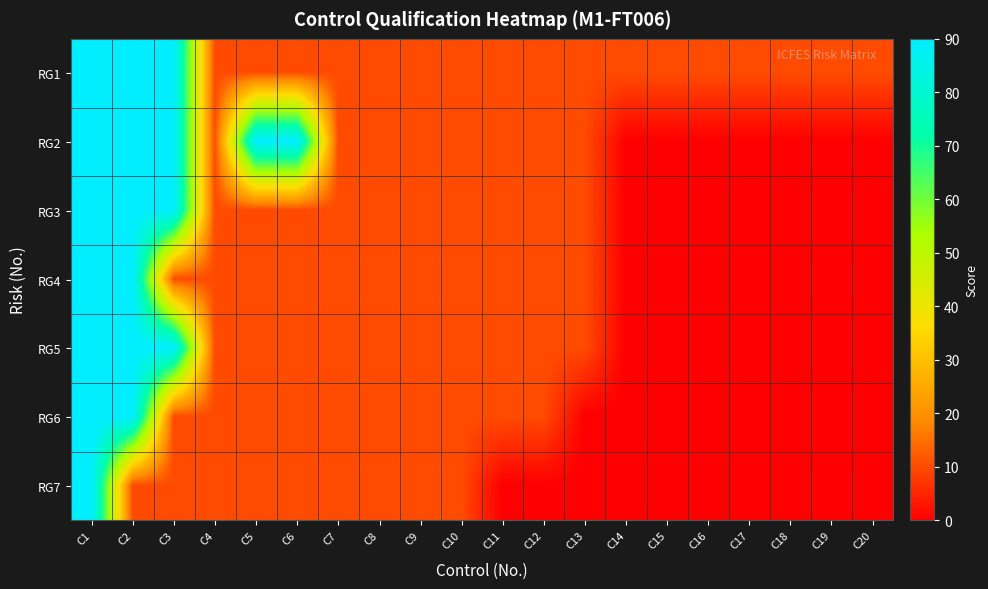

Reading left to right, transcribe all the data shown in this chart.

RG1: C1=90	C2=90	C3=90	C4=10	C5=10	C6=10	C7=10	C8=10	C9=10	C10=10	C11=10	C12=10	C13=10	C14=10	C15=10	C16=10	C17=10	C18=10	C19=10	C20=10
RG2: C1=90	C2=90	C3=90	C4=10	C5=90	C6=90	C7=10	C8=10	C9=10	C10=10	C11=10	C12=10	C13=10	C14=0	C15=0	C16=0	C17=0	C18=0	C19=0	C20=0
RG3: C1=90	C2=90	C3=90	C4=10	C5=10	C6=10	C7=10	C8=10	C9=10	C10=10	C11=10	C12=10	C13=10	C14=0	C15=0	C16=0	C17=0	C18=0	C19=0	C20=0
RG4: C1=90	C2=90	C3=10	C4=10	C5=10	C6=10	C7=10	C8=10	C9=10	C10=10	C11=10	C12=10	C13=10	C14=0	C15=0	C16=0	C17=0	C18=0	C19=0	C20=0
RG5: C1=90	C2=90	C3=90	C4=10	C5=10	C6=10	C7=10	C8=10	C9=10	C10=10	C11=10	C12=10	C13=10	C14=0	C15=0	C16=0	C17=0	C18=0	C19=0	C20=0
RG6: C1=90	C2=90	C3=10	C4=10	C5=10	C6=10	C7=10	C8=10	C9=10	C10=10	C11=10	C12=10	C13=0	C14=0	C15=0	C16=0	C17=0	C18=0	C19=0	C20=0
RG7: C1=90	C2=10	C3=10	C4=10	C5=10	C6=10	C7=10	C8=10	C9=10	C10=10	C11=0	C12=0	C13=0	C14=0	C15=0	C16=0	C17=0	C18=0	C19=0	C20=0